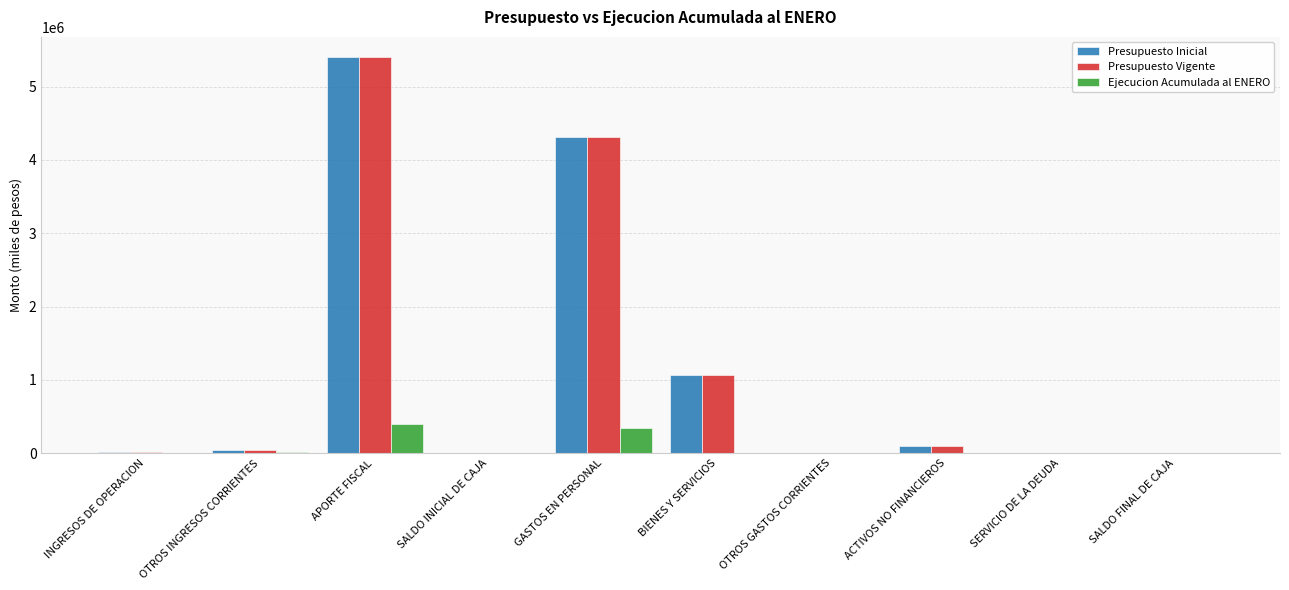

What is the sum of all Presupuesto Inicial values?

10941758